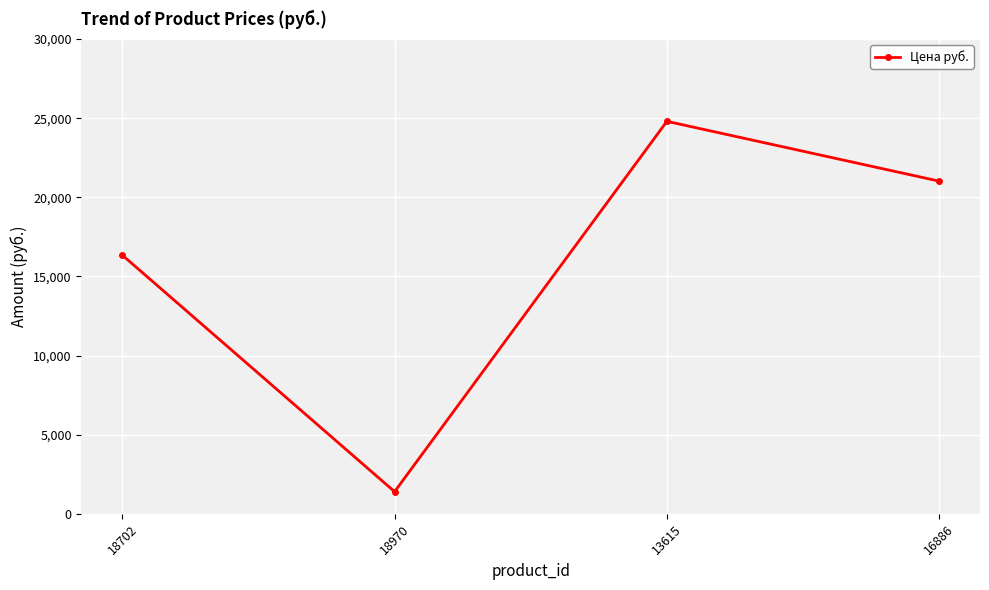

What is the value of the 3rd point from the left?

24799.9